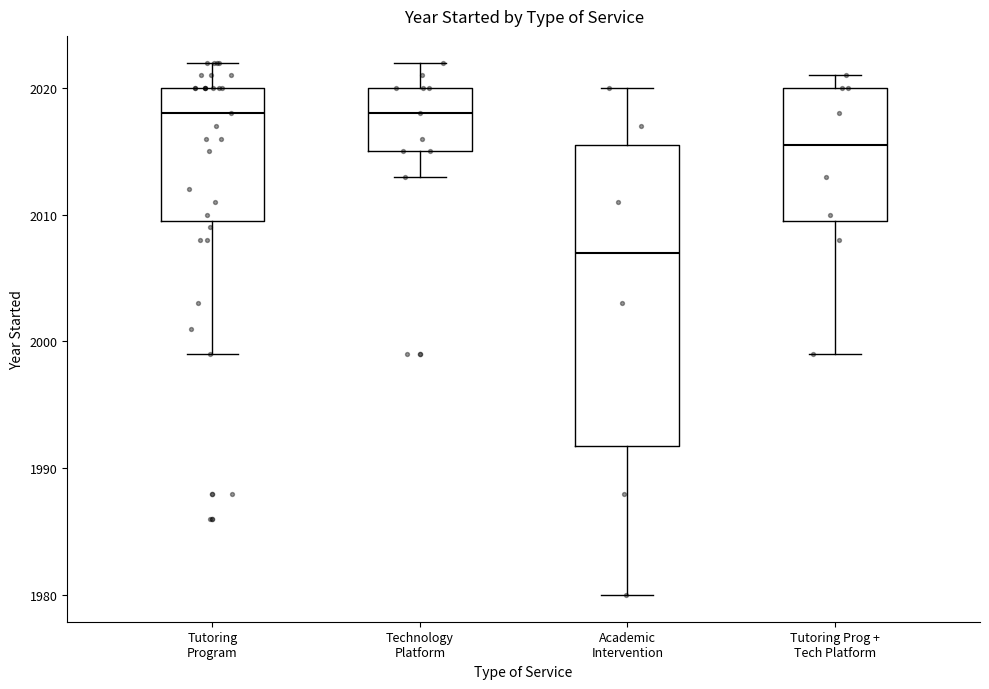

Where does the median line of the box for Technology Platform sit on the y-axis? The values are not printed on the chart, so give them approximately, as read against the axis.

2018